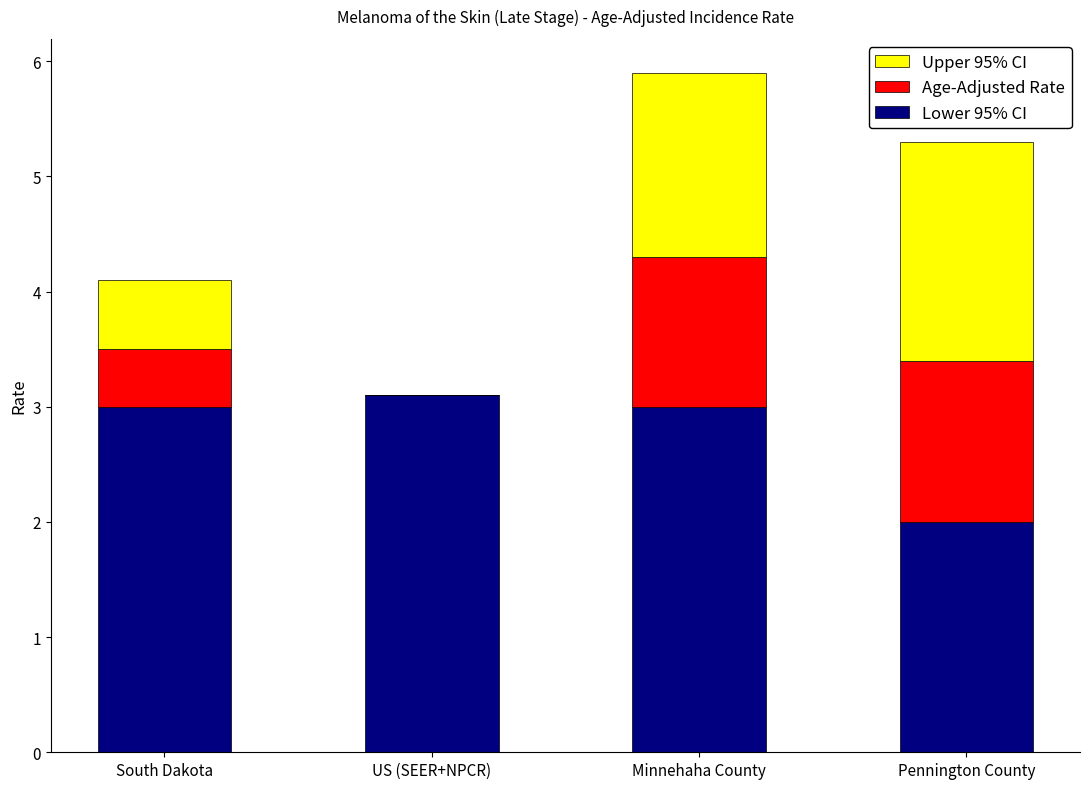

At which category is the sum across all series the highest?

Minnehaha County